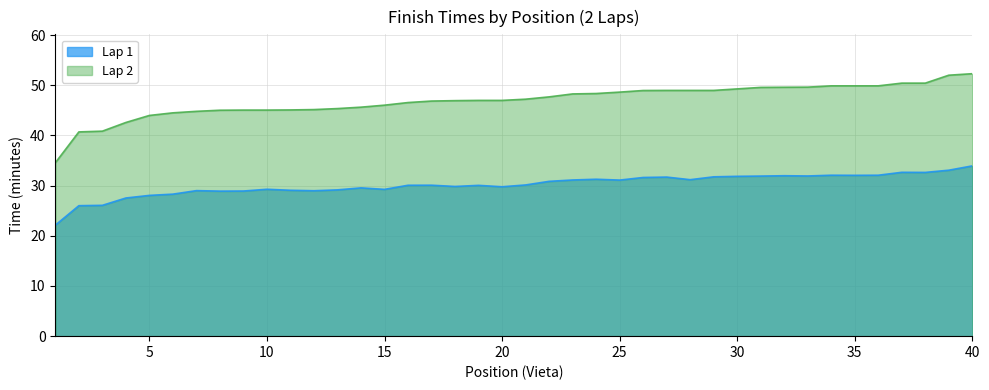

What is the average value of the Lap 1 series?

30.2